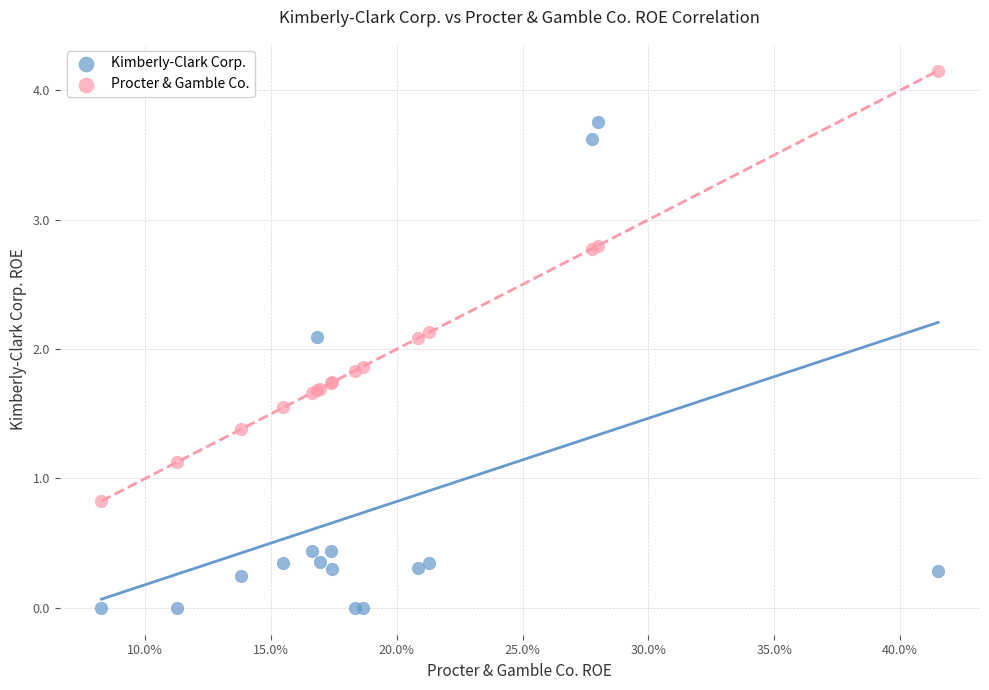

Which series contains the highest Y value?

Procter & Gamble Co.